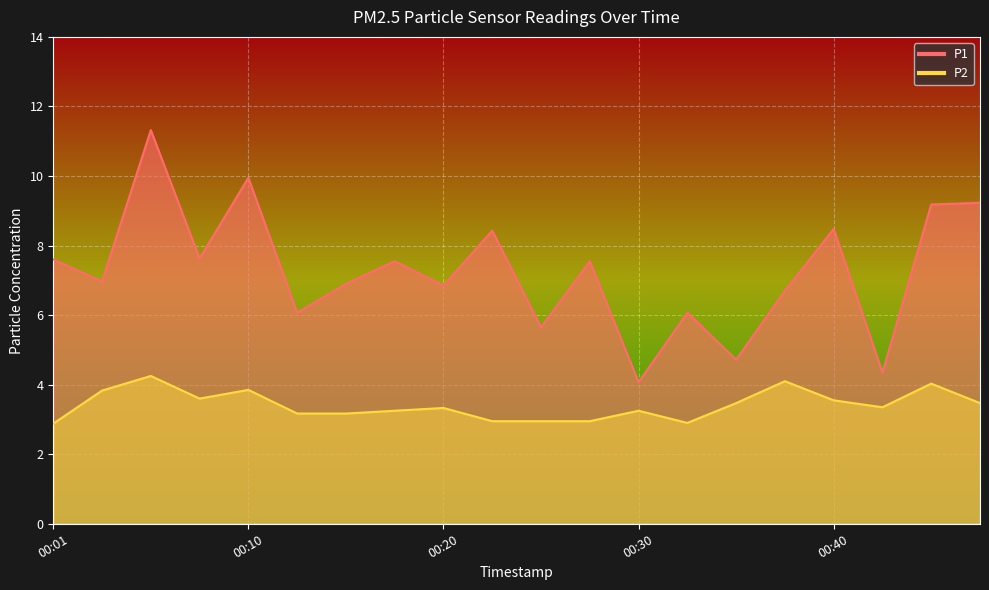

Is it true that P1 equals 9.2 at 00:47?

True